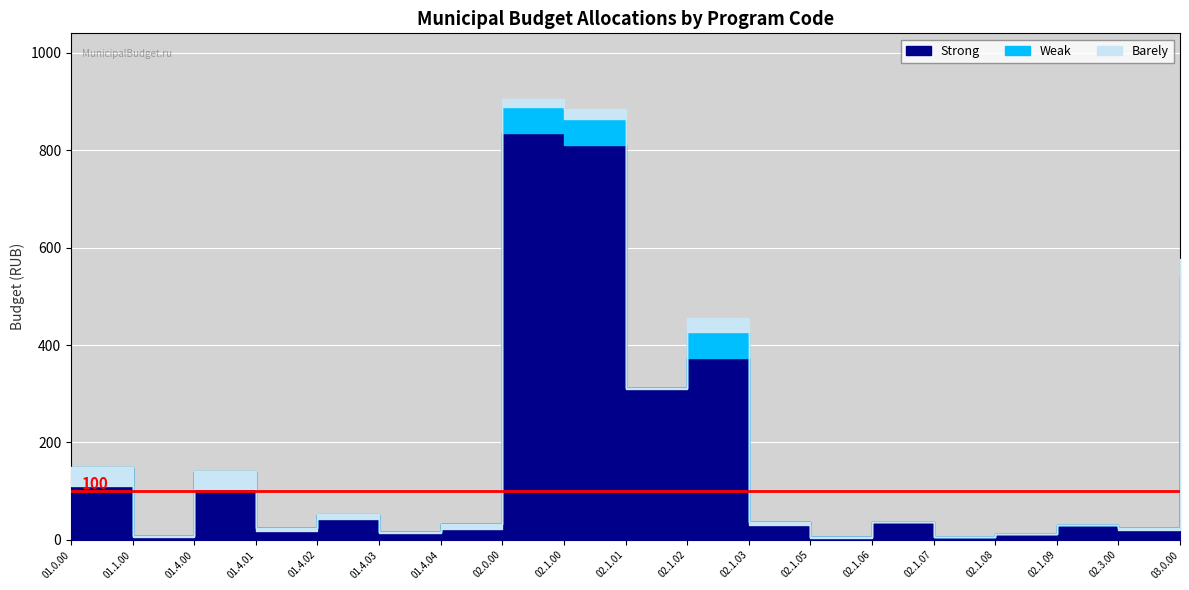

What position from the left is 02.1.07?

15